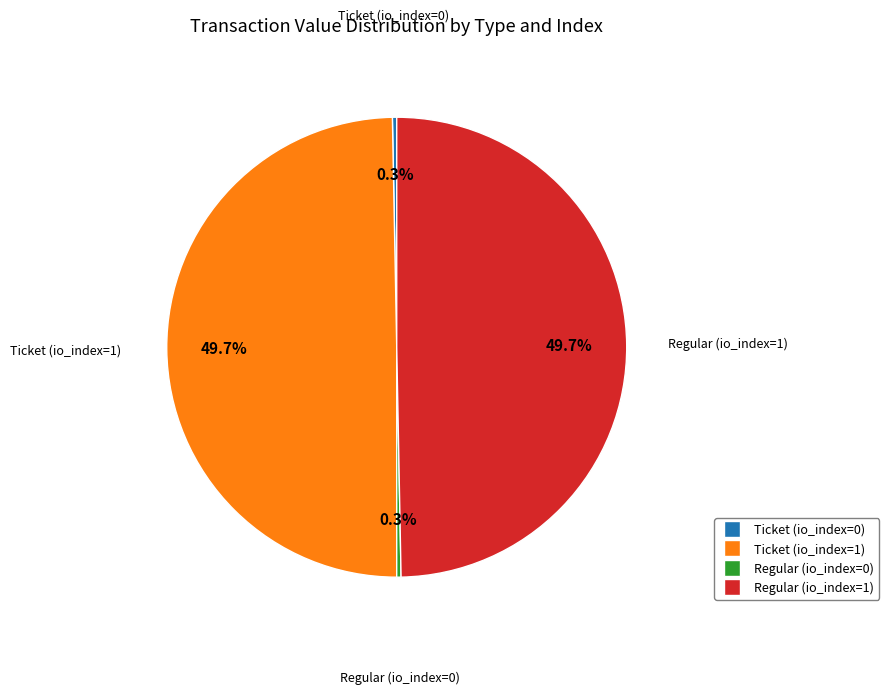

Is it true that Regular (io_index=1) is 36% of the pie?

False